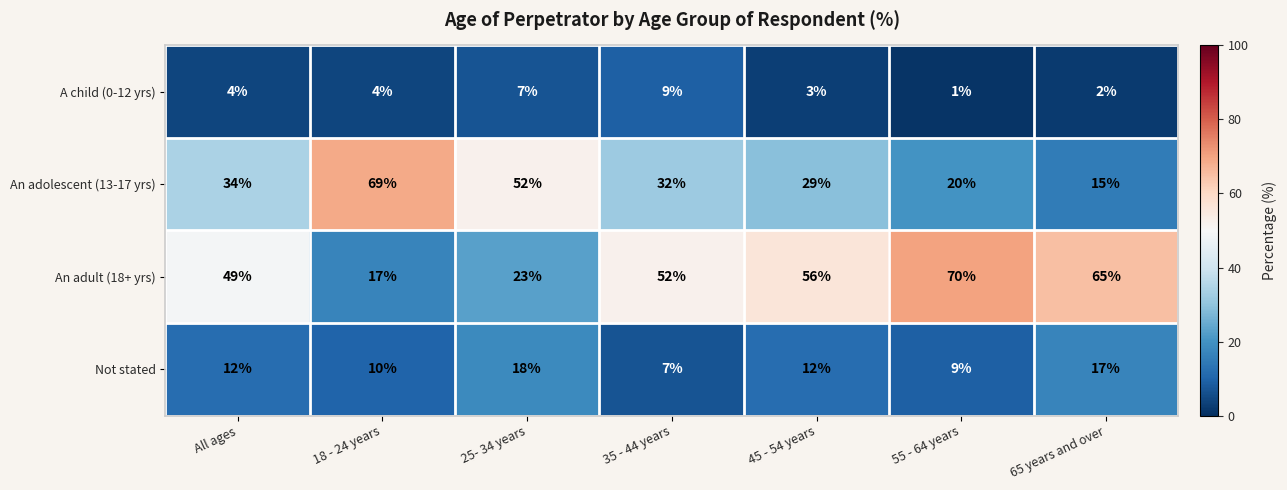

At 25- 34 years, list the series in order from smallest to largest.

A child (0-12 yrs), Not stated, An adult (18+ yrs), An adolescent (13-17 yrs)